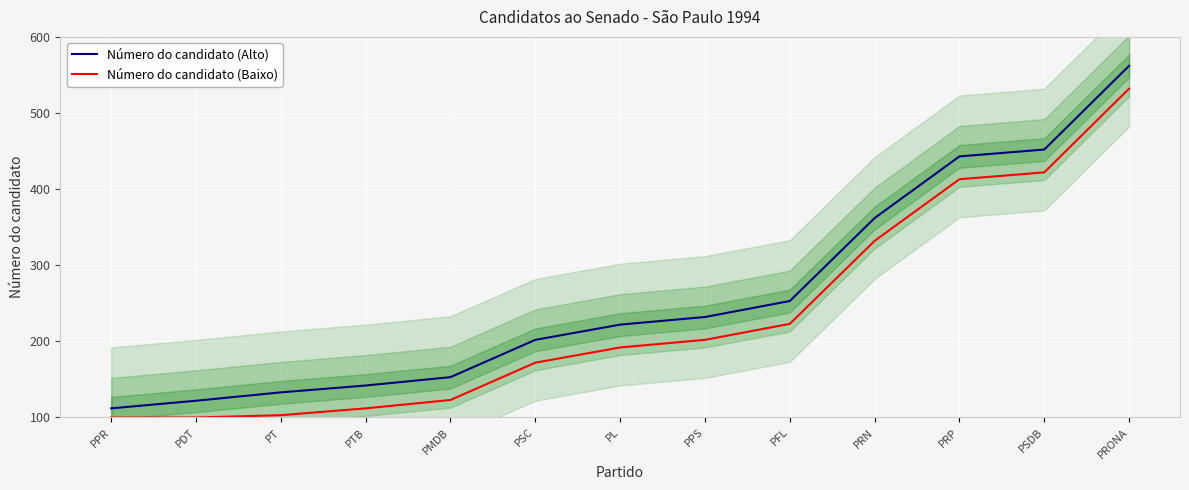

At which category is the sum across all series the highest?

PRONA